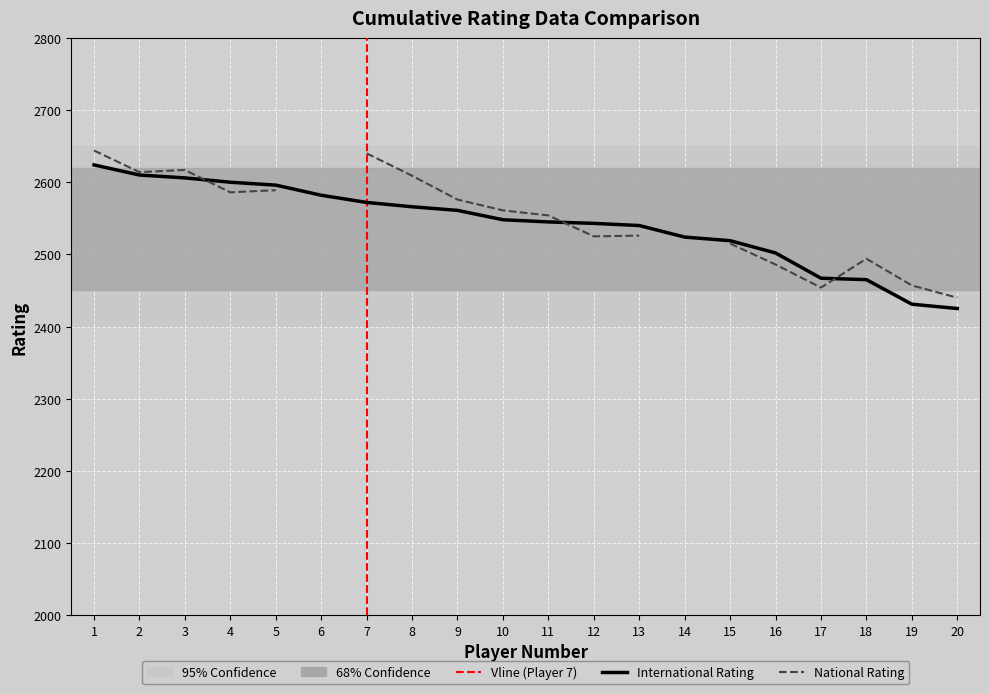

Which series has the largest range (max minus min)?

National Rating